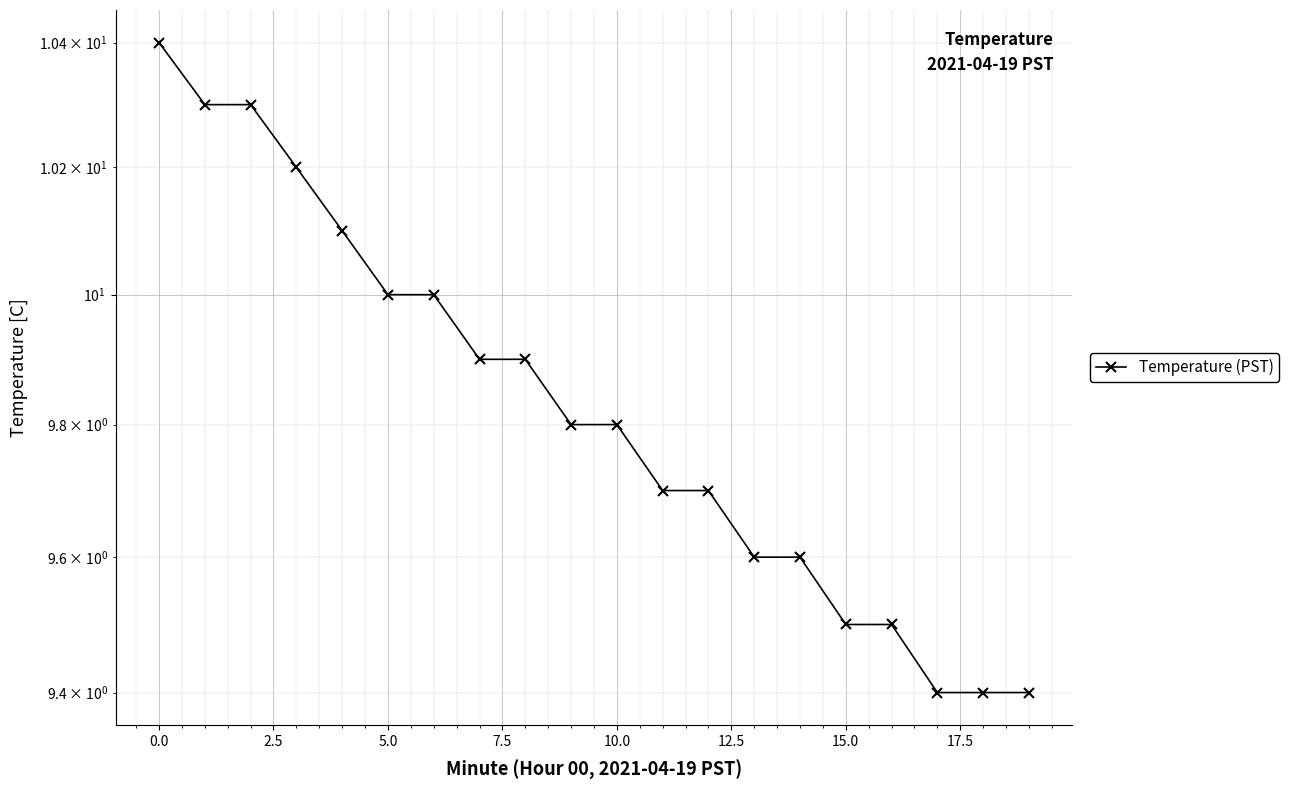

What is the minimum value shown in the chart?

9.4